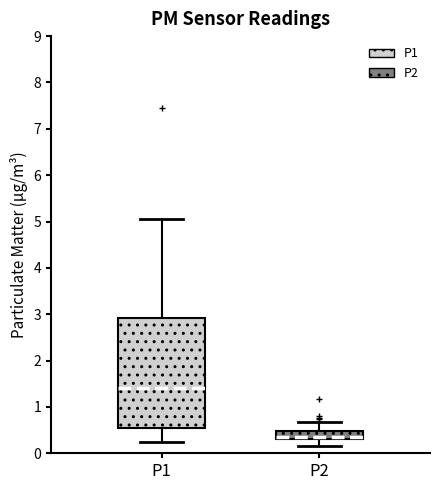

Which box has the highest median line?

P1